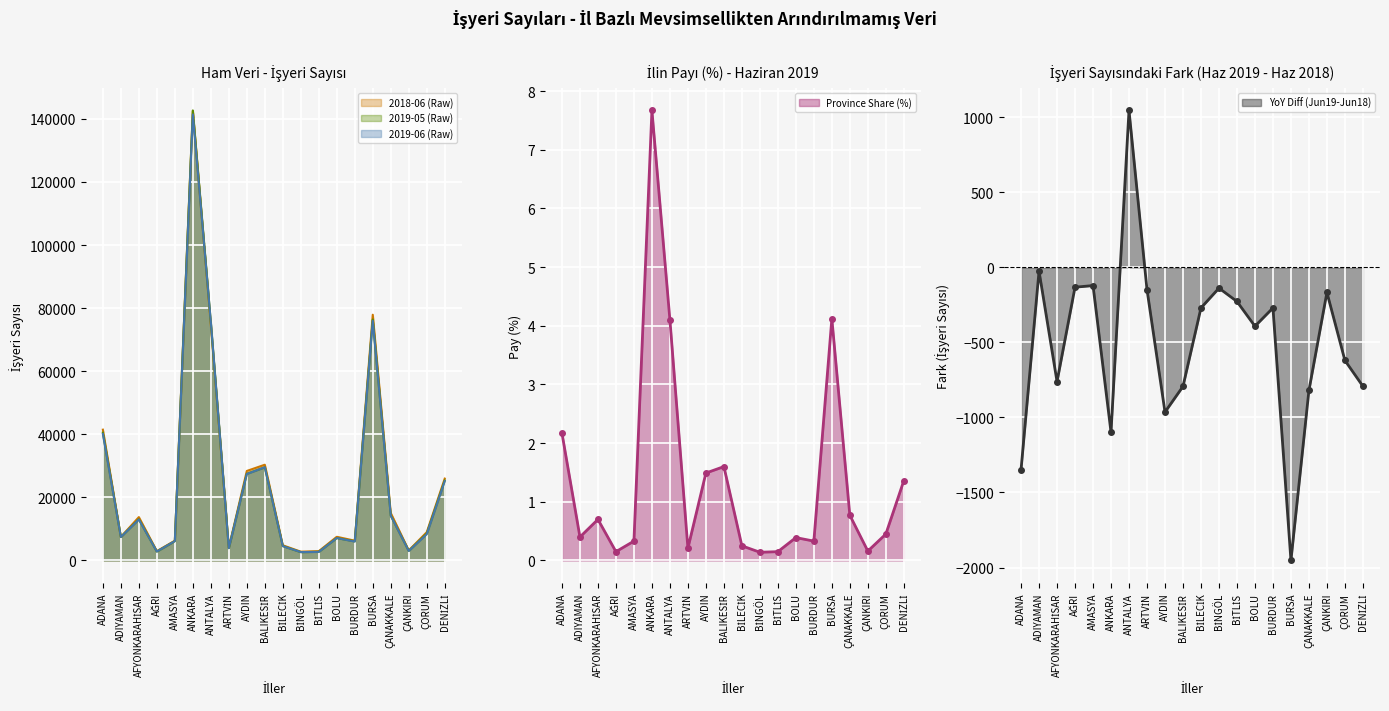

Reading right to left, transcribe all the data shown in this chart.

2018-06 (Raw): DENİZLİ=25947.0	ÇORUM=8965.0	ÇANKIRI=3184.0	ÇANAKKALE=15042.0	BURSA=77906.0	BURDUR=6274.0	BOLU=7506.0	BİTLİS=2950.0	BİNGÖL=2791.0	BİLECİK=4817.0	BALIKESİR=30353.0	AYDIN=28377.0	ARTVİN=4059.0	ANTALYA=74599.0	ANKARA=142487.0	AMASYA=6269.0	AĞRI=2968.0	AFYONKARAHİSAR=13747.0	ADIYAMAN=7465.0	ADANA=41465.0
2019-05 (Raw): DENİZLİ=25355.0	ÇORUM=8498.0	ÇANKIRI=3044.0	ÇANAKKALE=14206.0	BURSA=76402.0	BURDUR=6057.0	BOLU=7108.0	BİTLİS=2731.0	BİNGÖL=2639.0	BİLECİK=4575.0	BALIKESİR=29522.0	AYDIN=27487.0	ARTVİN=3917.0	ANTALYA=75441.0	ANKARA=142662.0	AMASYA=6132.0	AĞRI=2816.0	AFYONKARAHİSAR=13064.0	ADIYAMAN=7449.0	ADANA=40513.0
2019-06 (Raw): DENİZLİ=25155.0	ÇORUM=8345.0	ÇANKIRI=3017.0	ÇANAKKALE=14222.0	BURSA=75953.0	BURDUR=6004.0	BOLU=7114.0	BİTLİS=2723.0	BİNGÖL=2653.0	BİLECİK=4547.0	BALIKESİR=29560.0	AYDIN=27413.0	ARTVİN=3911.0	ANTALYA=75645.0	ANKARA=141389.0	AMASYA=6148.0	AĞRI=2836.0	AFYONKARAHİSAR=12986.0	ADIYAMAN=7440.0	ADANA=40117.0
Province Share (%): DENİZLİ=1.4	ÇORUM=0.5	ÇANKIRI=0.2	ÇANAKKALE=0.8	BURSA=4.1	BURDUR=0.3	BOLU=0.4	BİTLİS=0.1	BİNGÖL=0.1	BİLECİK=0.2	BALIKESİR=1.6	AYDIN=1.5	ARTVİN=0.2	ANTALYA=4.1	ANKARA=7.7	AMASYA=0.3	AĞRI=0.1	AFYONKARAHİSAR=0.7	ADIYAMAN=0.4	ADANA=2.2
YoY Diff (Jun19-Jun18): DENİZLİ=-792.0	ÇORUM=-620.0	ÇANKIRI=-167.0	ÇANAKKALE=-820.0	BURSA=-1953.0	BURDUR=-270.0	BOLU=-392.0	BİTLİS=-227.0	BİNGÖL=-138.0	BİLECİK=-270.0	BALIKESİR=-793.0	AYDIN=-964.0	ARTVİN=-148.0	ANTALYA=1046.0	ANKARA=-1098.0	AMASYA=-121.0	AĞRI=-132.0	AFYONKARAHİSAR=-761.0	ADIYAMAN=-25.0	ADANA=-1348.0